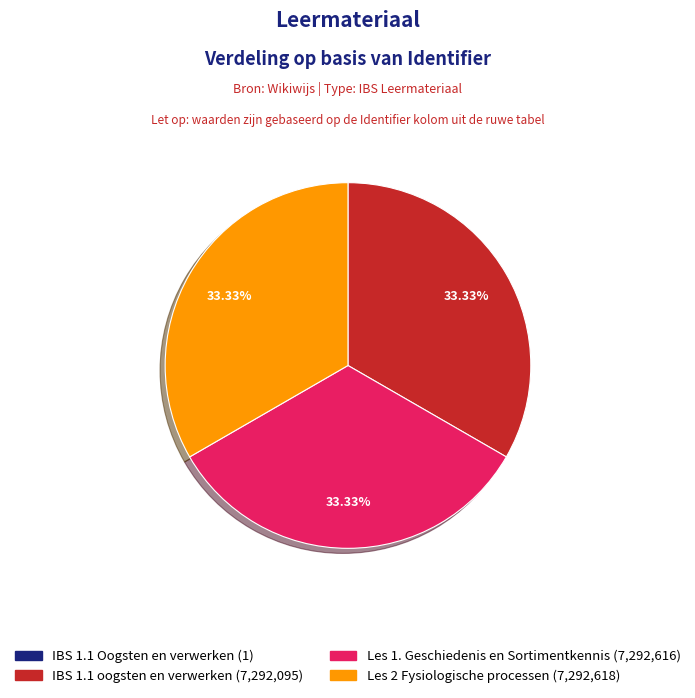

Do Les 1. Geschiedenis en Sortimentkennis and Les 2 Fysiologische processen together represent more than half of the pie?

Yes